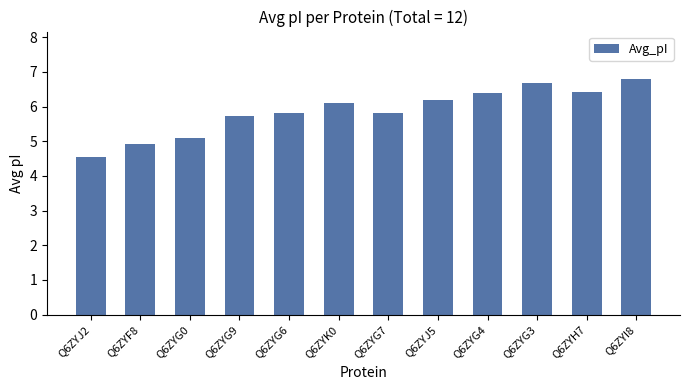

Reading left to right, extract all data points from this chart.

4.6	4.9	5.1	5.7	5.8	6.1	5.8	6.2	6.4	6.7	6.4	6.8